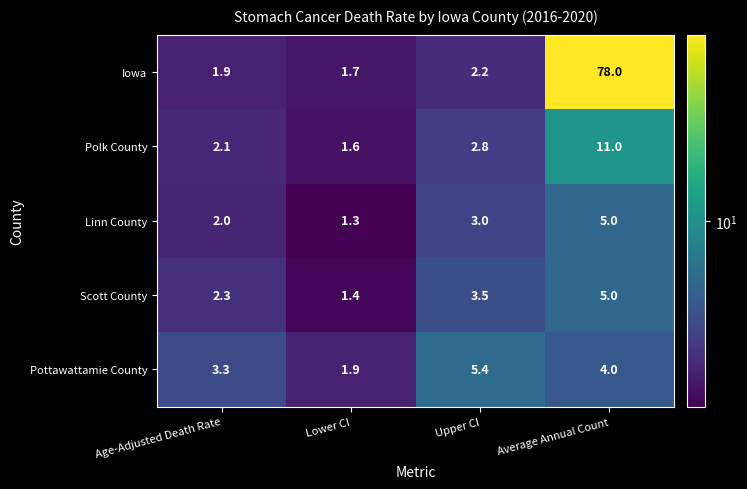

Is it true that Pottawattamie County equals 1.9 at Lower CI?

True